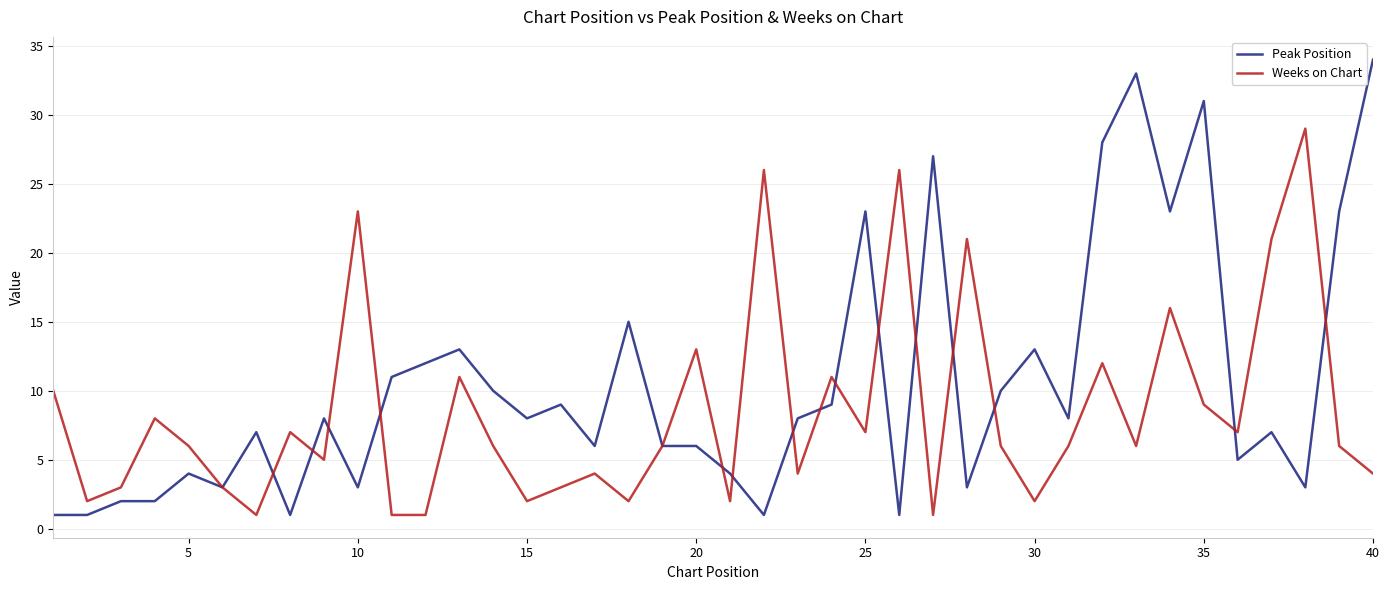

Which series ends up on top after the final intersection of Peak Position and Weeks on Chart?

Peak Position